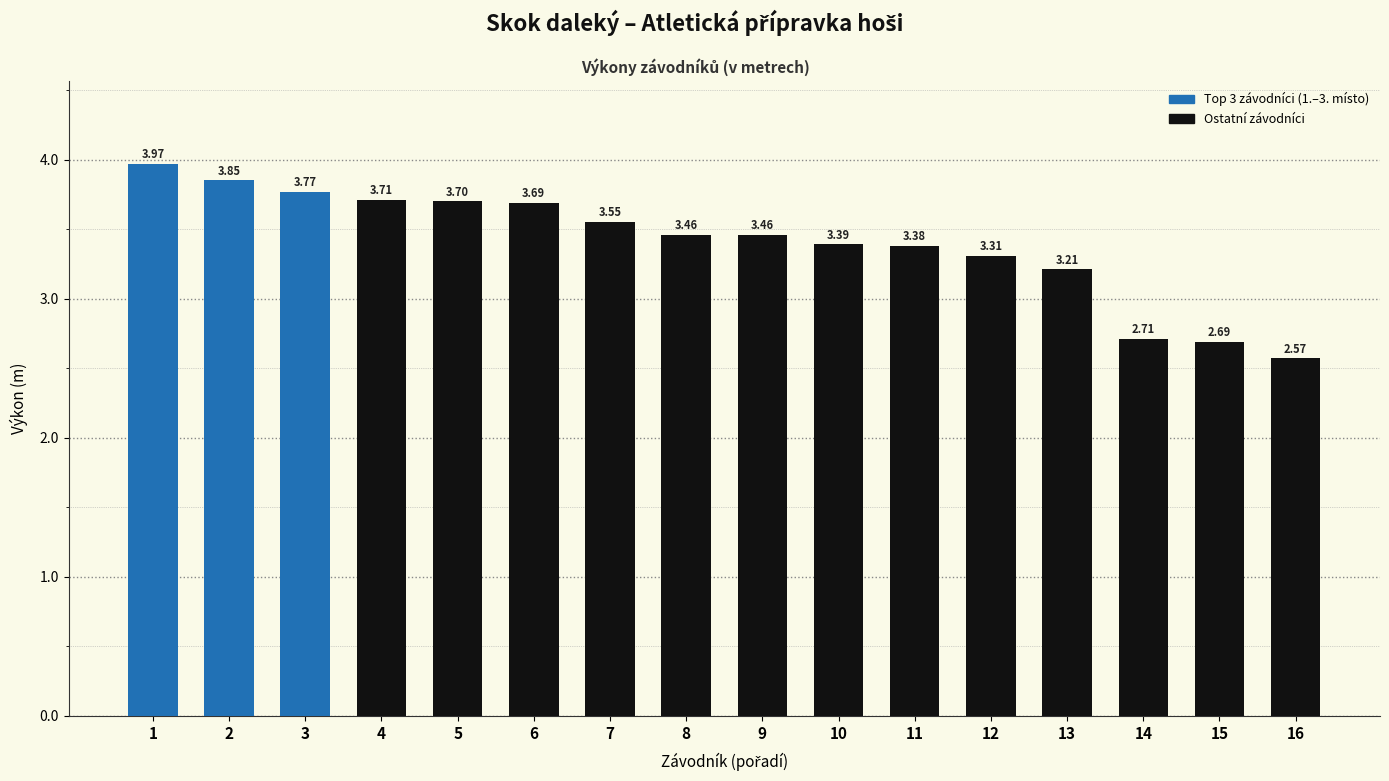

The value at 16 is 0.9. True or false?

False